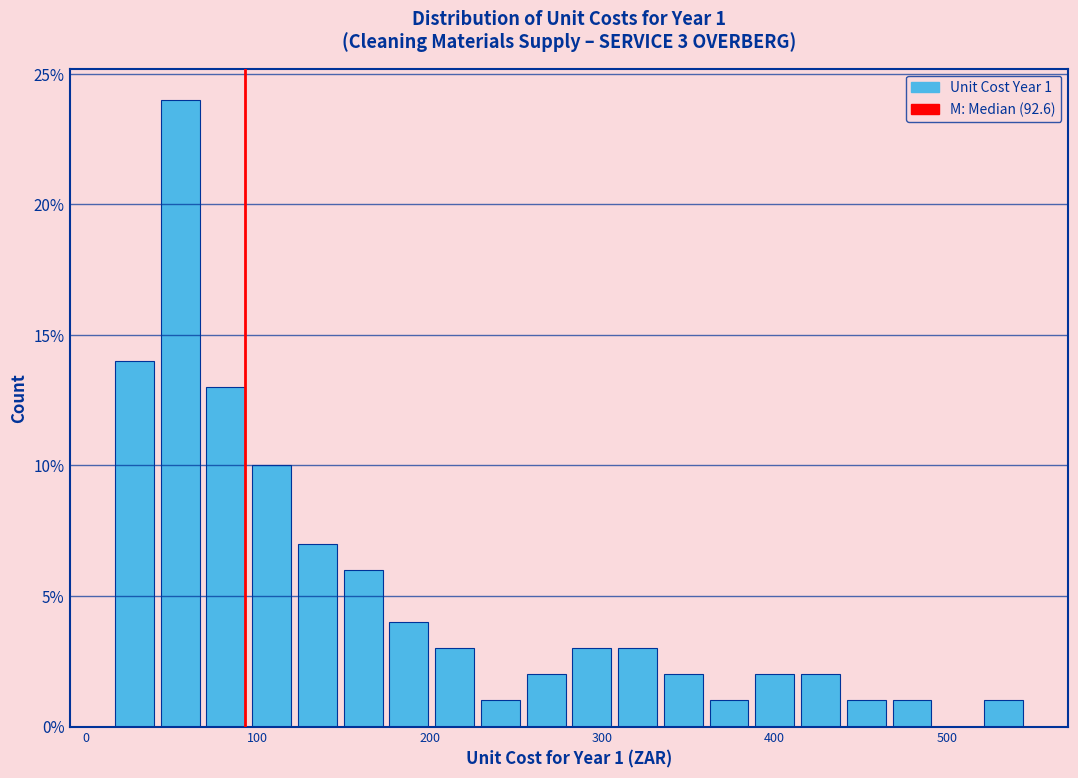

Around what value on the x-axis is the tallest bar? Give the approximate position of its centre, as read against the axis.

50